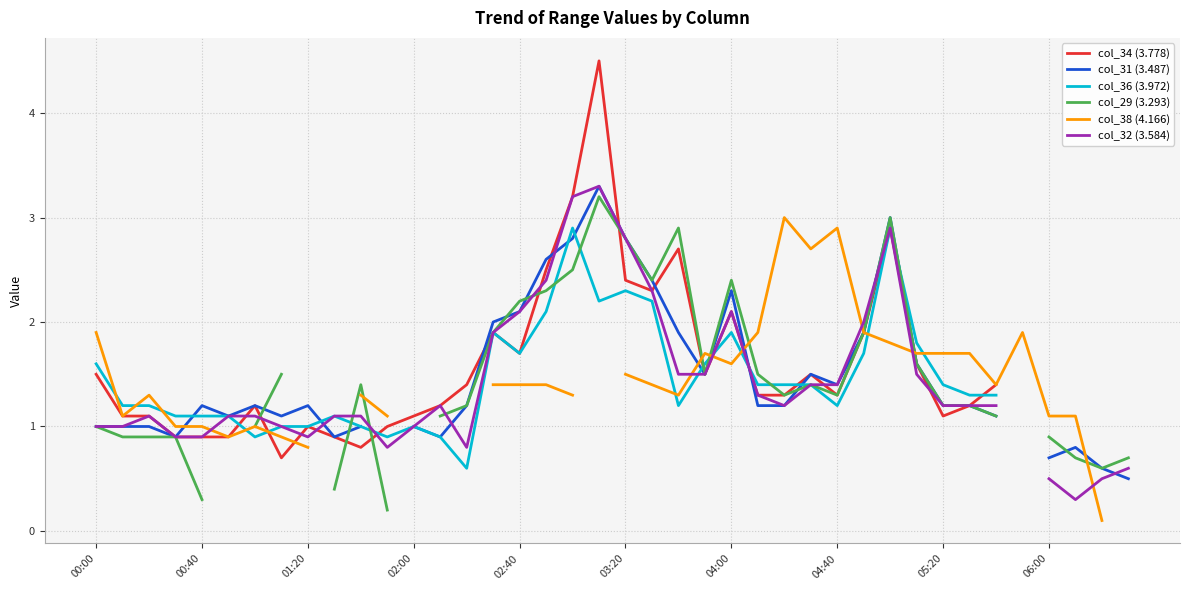

How many data points does each series have?

40